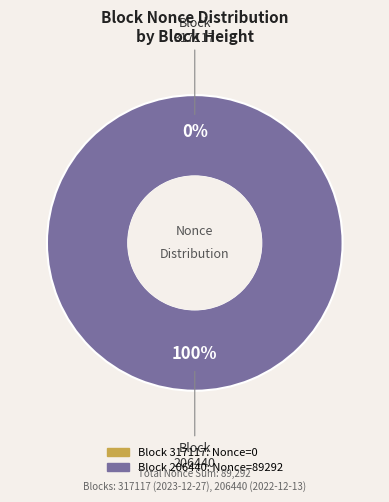

True or false: 206440 accounts for 86% of the total.

False